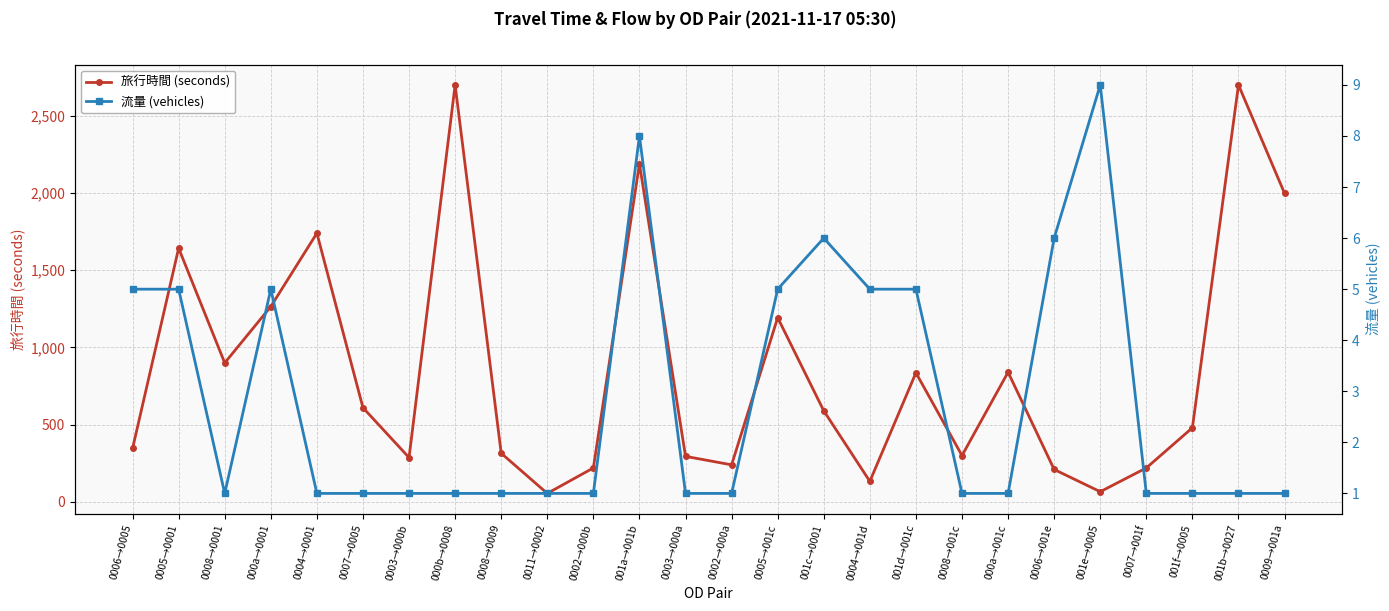

In 旅行時間 (seconds), how many points are lower than both neighbors (excluding endpoints)?

7